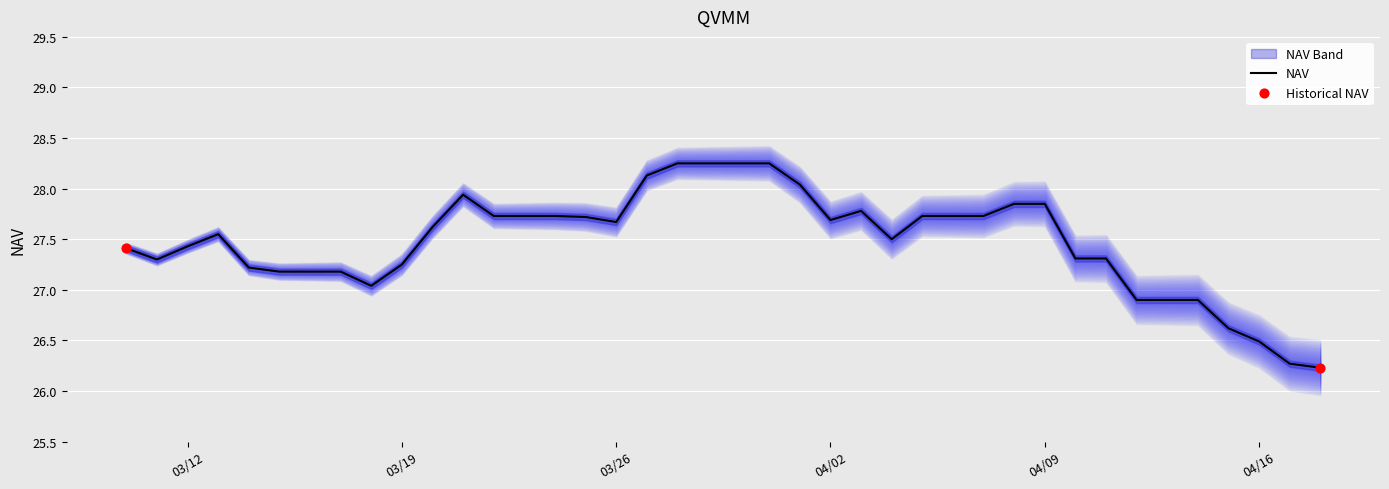

What is the change in value from 04/16/2024 to 04/08/2024?

+1.4